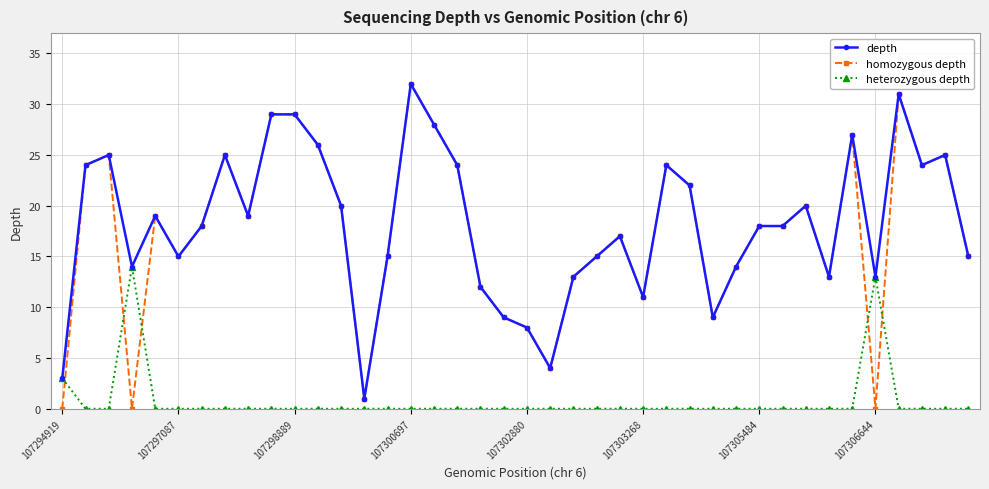

What is the maximum value for depth?

32